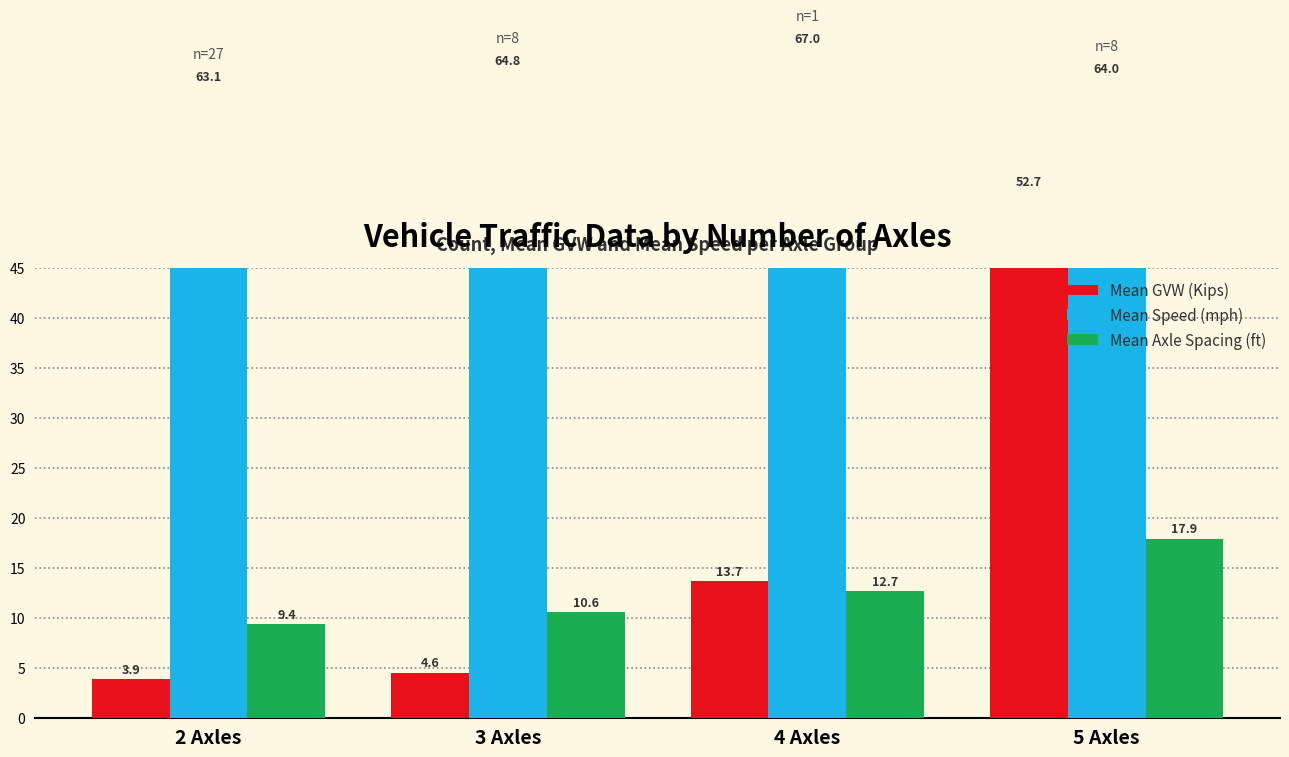

Are the bars grouped side by side (vs. stacked)?

Yes